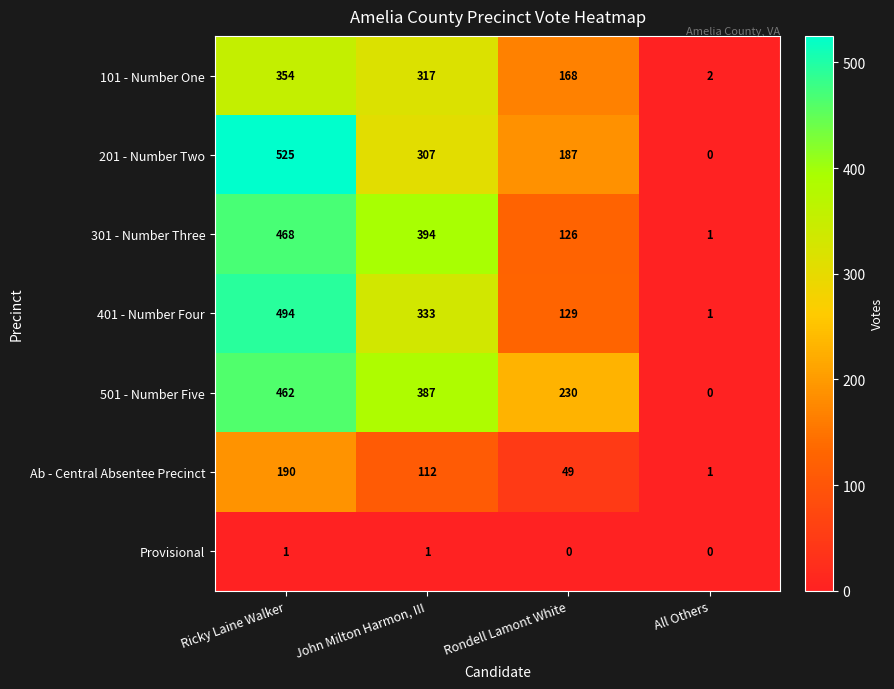

Count the number of data series in this chart.

7